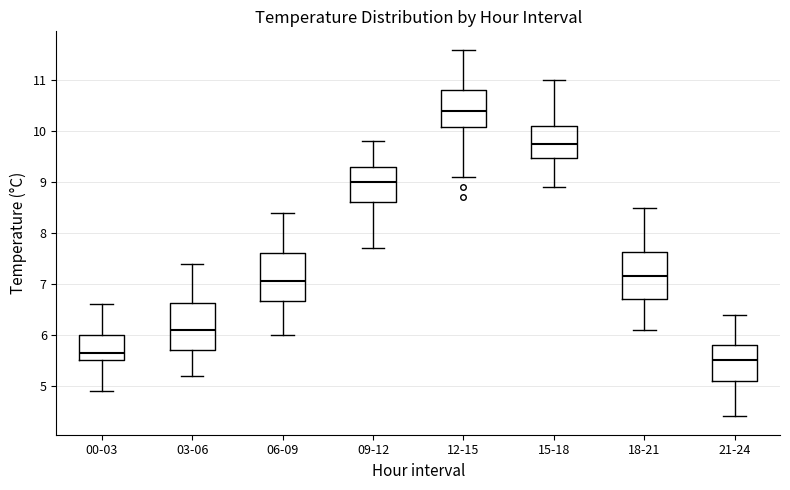

Reading left to right, transcribe this box plot: for each box, give where its median line is, the range the box spans, and where its two whiskers end, as read against the y-axis. The values are not printed on the chart, so give them approximately, as read against the axis.

00-03: median 5.7, box 5.5 to 6.0, whiskers 4.9 to 6.6
03-06: median 6.1, box 5.7 to 6.6, whiskers 5.2 to 7.4
06-09: median 7.1, box 6.7 to 7.6, whiskers 6.0 to 8.4
09-12: median 9.0, box 8.6 to 9.3, whiskers 7.7 to 9.8
12-15: median 10.4, box 10.1 to 10.8, whiskers 9.1 to 11.6
15-18: median 9.8, box 9.5 to 10.1, whiskers 8.9 to 11.0
18-21: median 7.2, box 6.7 to 7.6, whiskers 6.1 to 8.5
21-24: median 5.5, box 5.1 to 5.8, whiskers 4.4 to 6.4